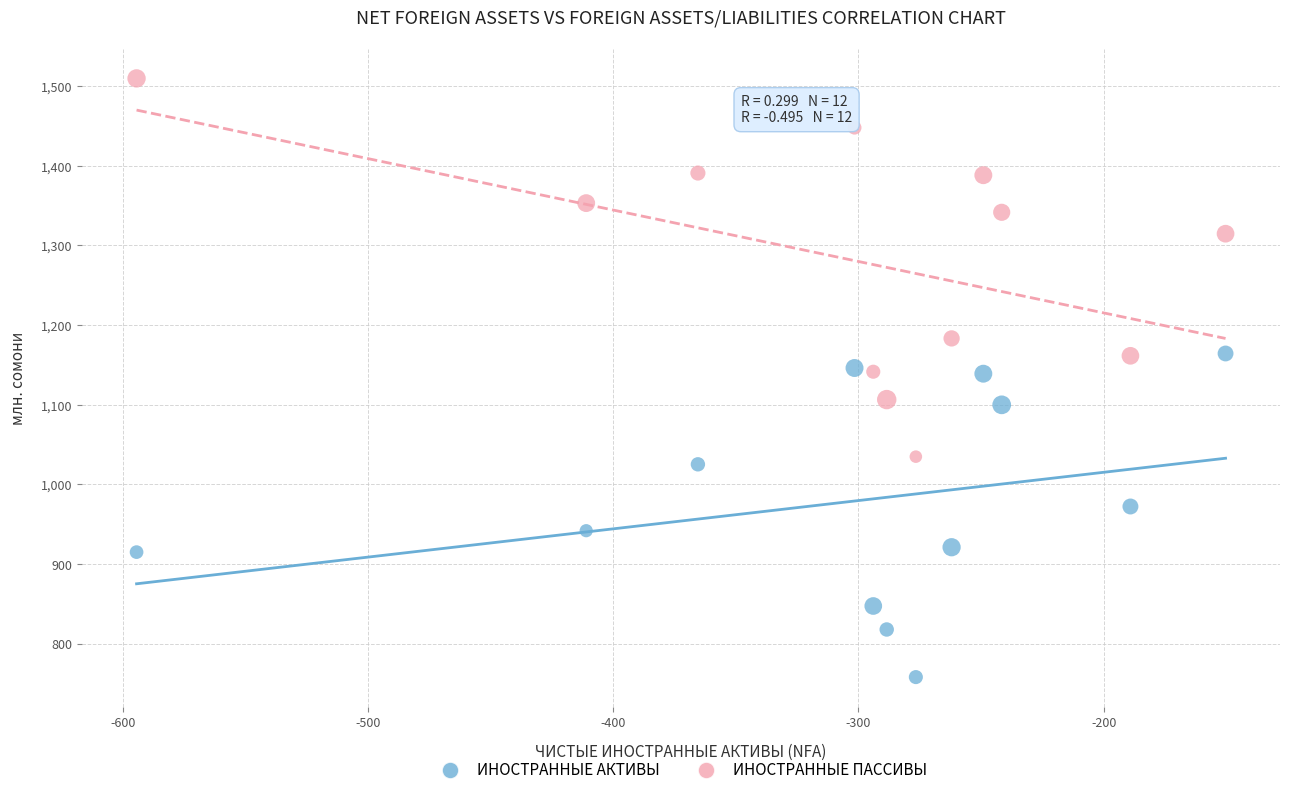

Which series has the largest Y range (max minus min)?

ИНОСТРАННЫЕ ПАССИВЫ